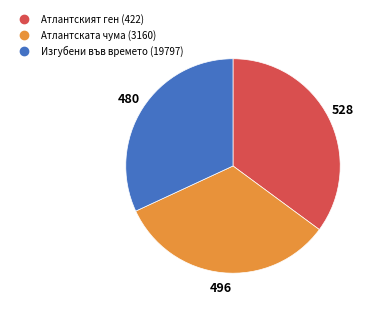

Count the number of slices in the pie.

3